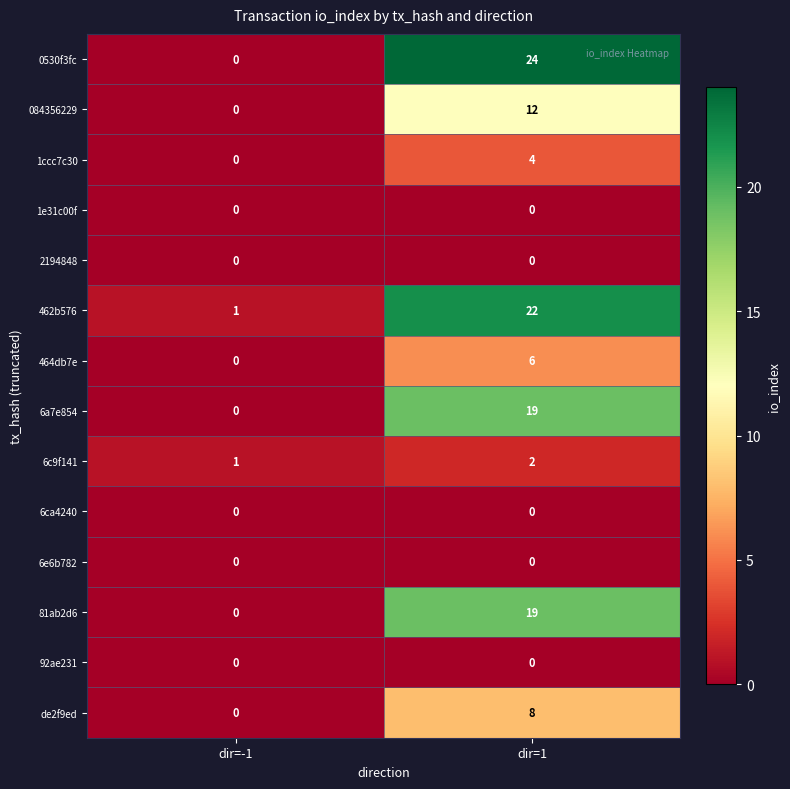

Reading left to right, extract all data points from this chart.

0530f3fc: dir=-1=0	dir=1=24
084356229: dir=-1=0	dir=1=12
1ccc7c30: dir=-1=0	dir=1=4
1e31c00f: dir=-1=0	dir=1=0
2194848: dir=-1=0	dir=1=0
462b576: dir=-1=1	dir=1=22
464db7e: dir=-1=0	dir=1=6
6a7e854: dir=-1=0	dir=1=19
6c9f141: dir=-1=1	dir=1=2
6ca4240: dir=-1=0	dir=1=0
6e6b782: dir=-1=0	dir=1=0
81ab2d6: dir=-1=0	dir=1=19
92ae231: dir=-1=0	dir=1=0
de2f9ed: dir=-1=0	dir=1=8